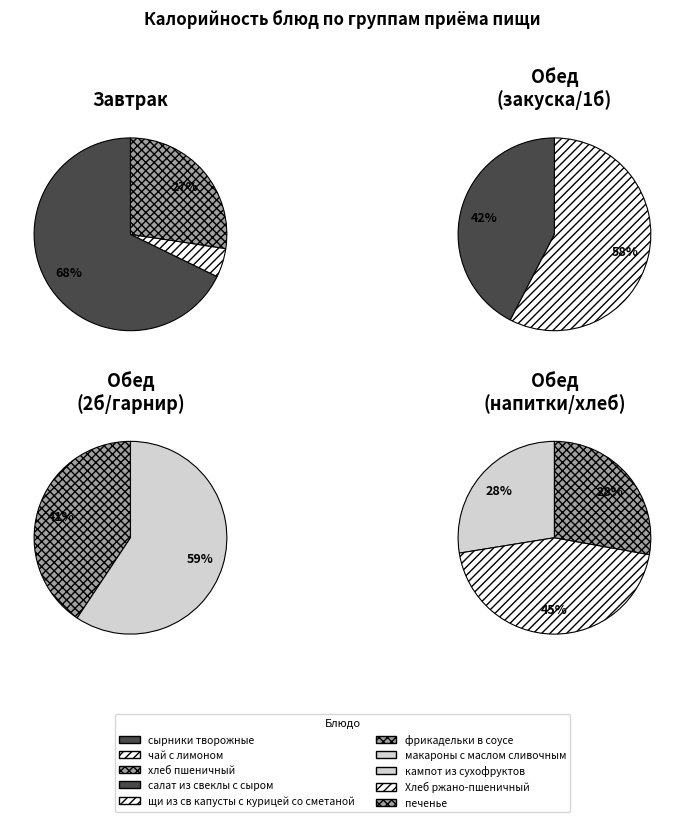

What is the ratio of the value at фрикадельки в соусе to the value at печенье?

2.3